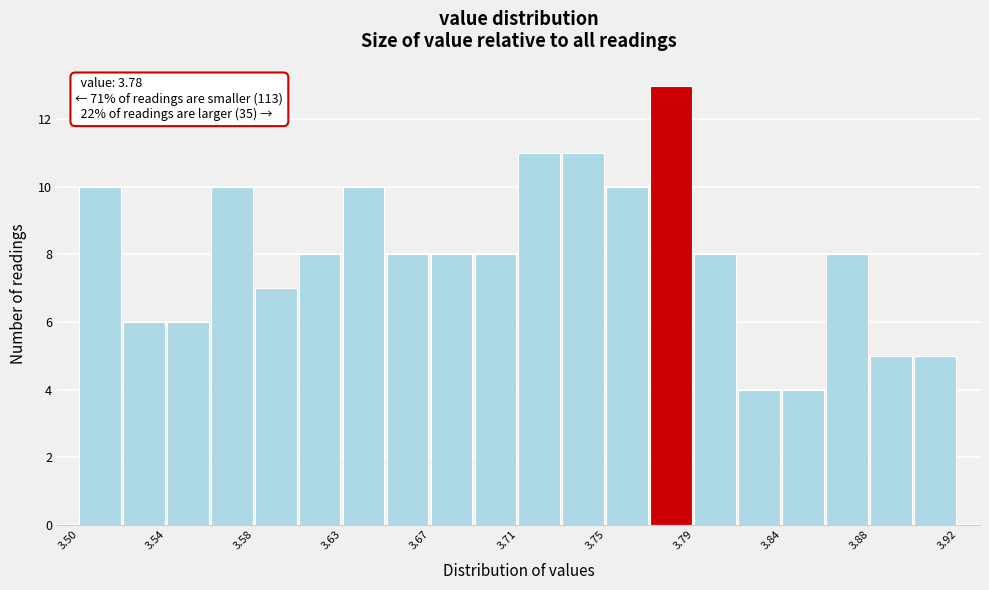

Which range on the x-axis has the tallest bar?

3.773 to 3.794